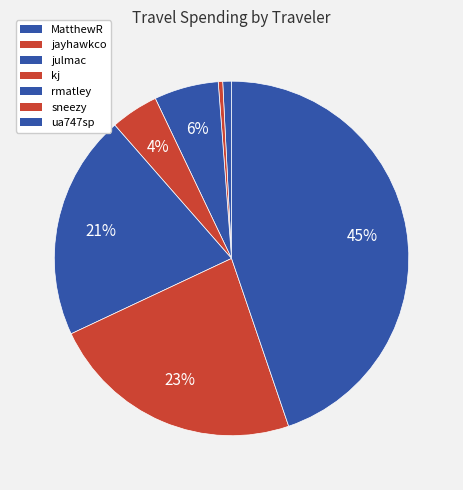

What percentage is the kj slice, to the nearest percent?

4%